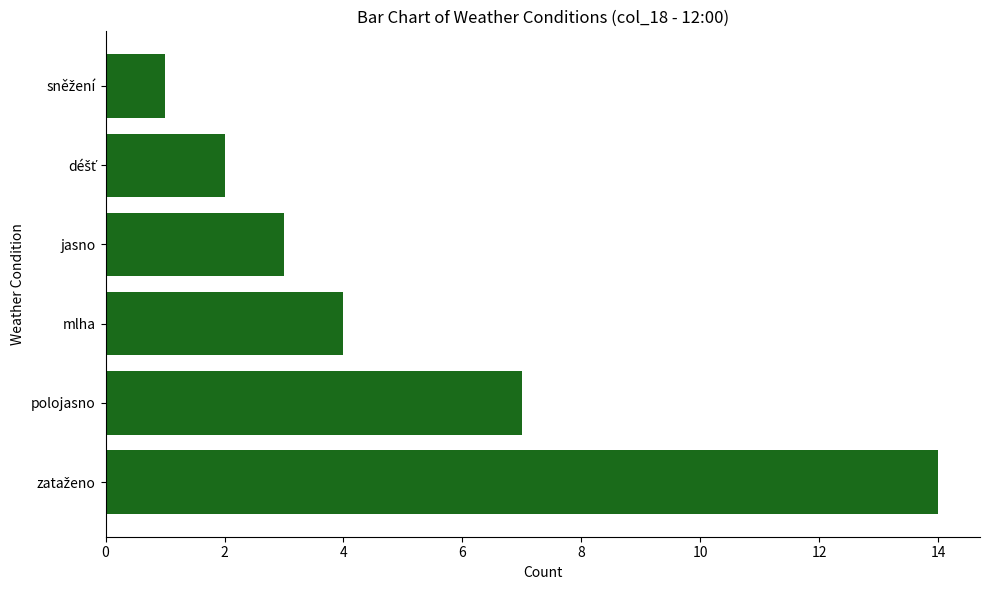

What is the greatest value displayed?

14